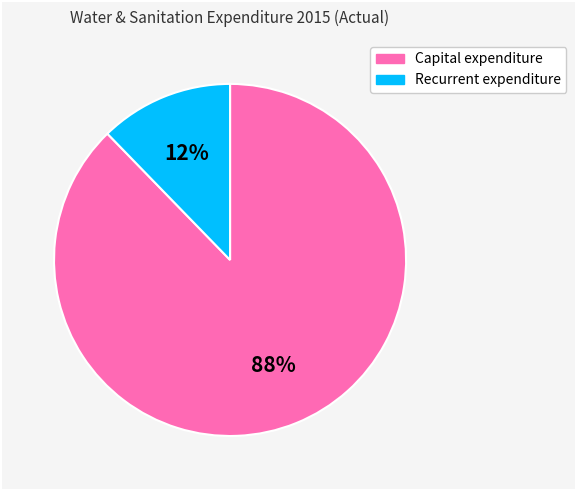

Between Recurrent expenditure and Capital expenditure, which is larger?

Capital expenditure